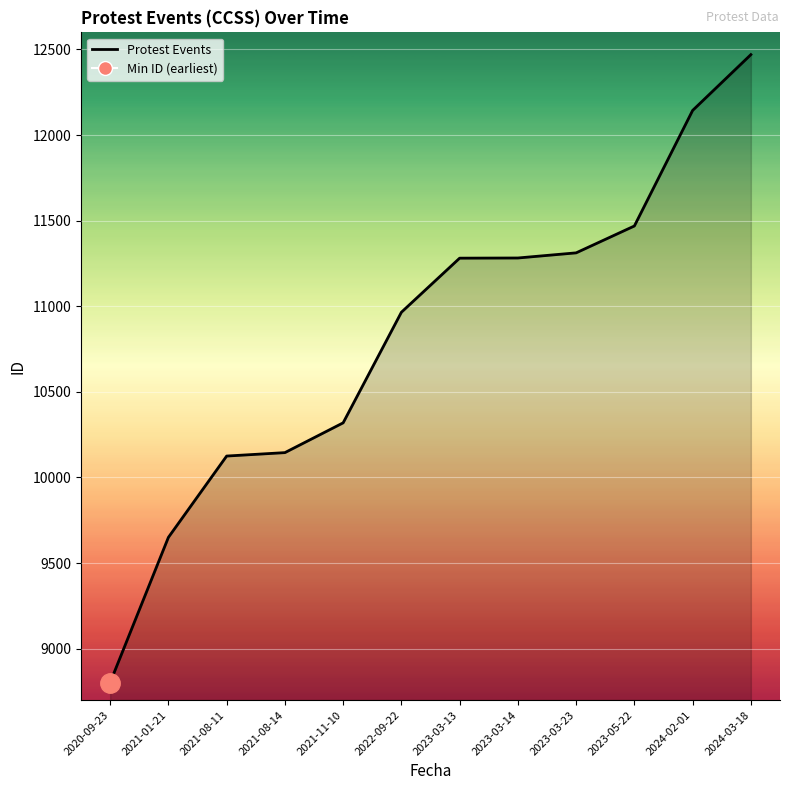

What is the difference between the maximum and second lowest values?

2820